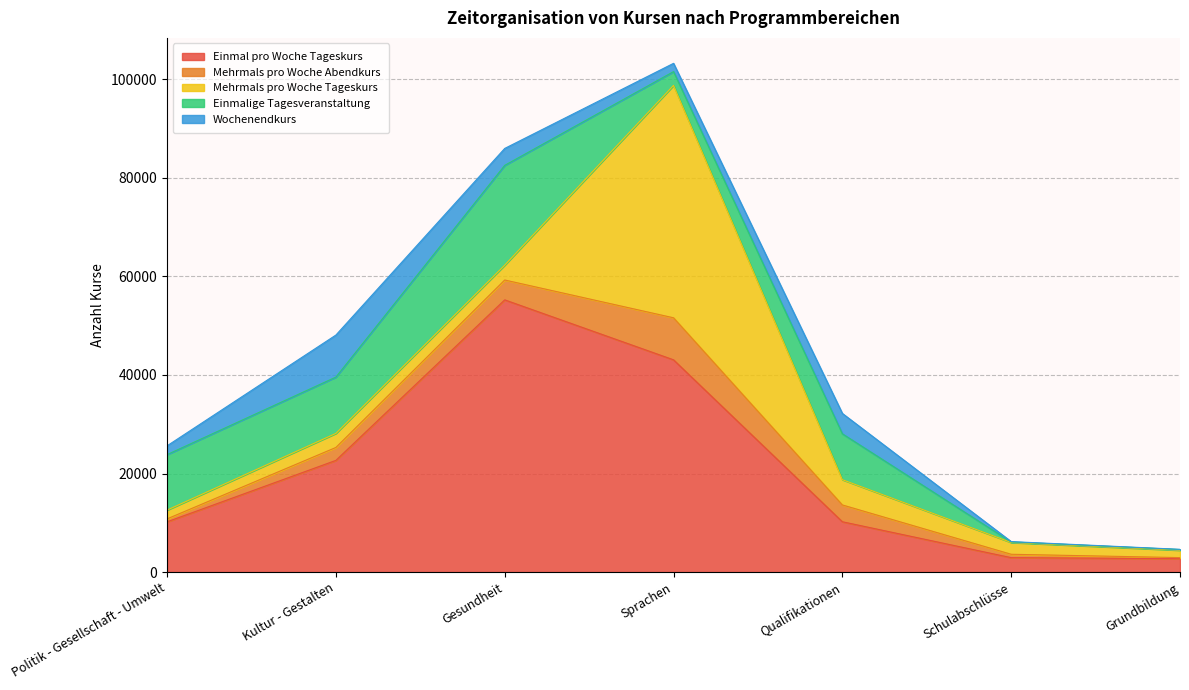

The Einmalige Tagesveranstaltung series shows 13400 at Gesundheit. True or false?

False